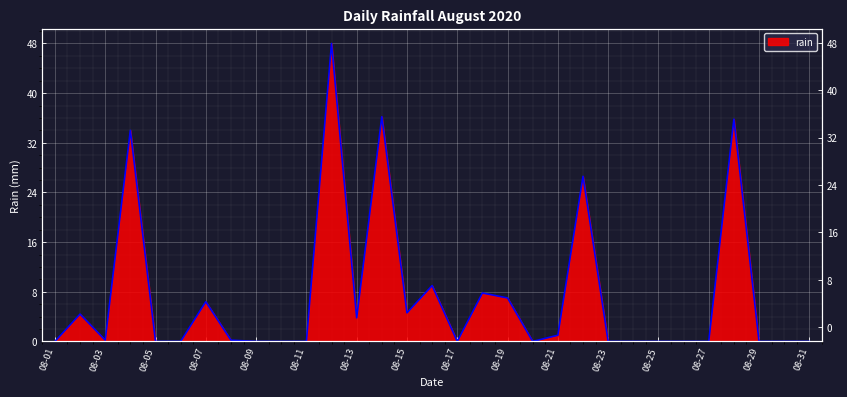

Does the chart display data point markers on the line(s)?

No